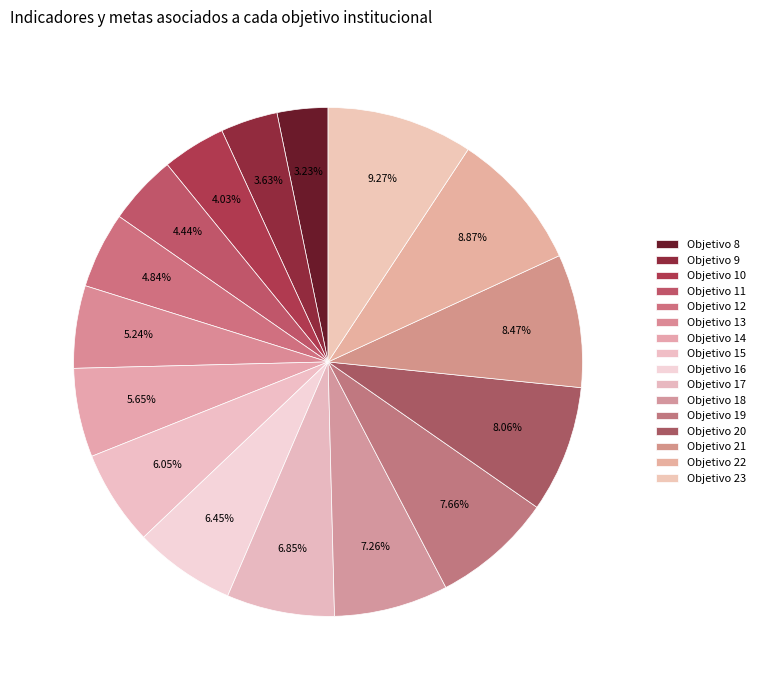

Is it true that Objetivo 9 is 4% of the pie?

True